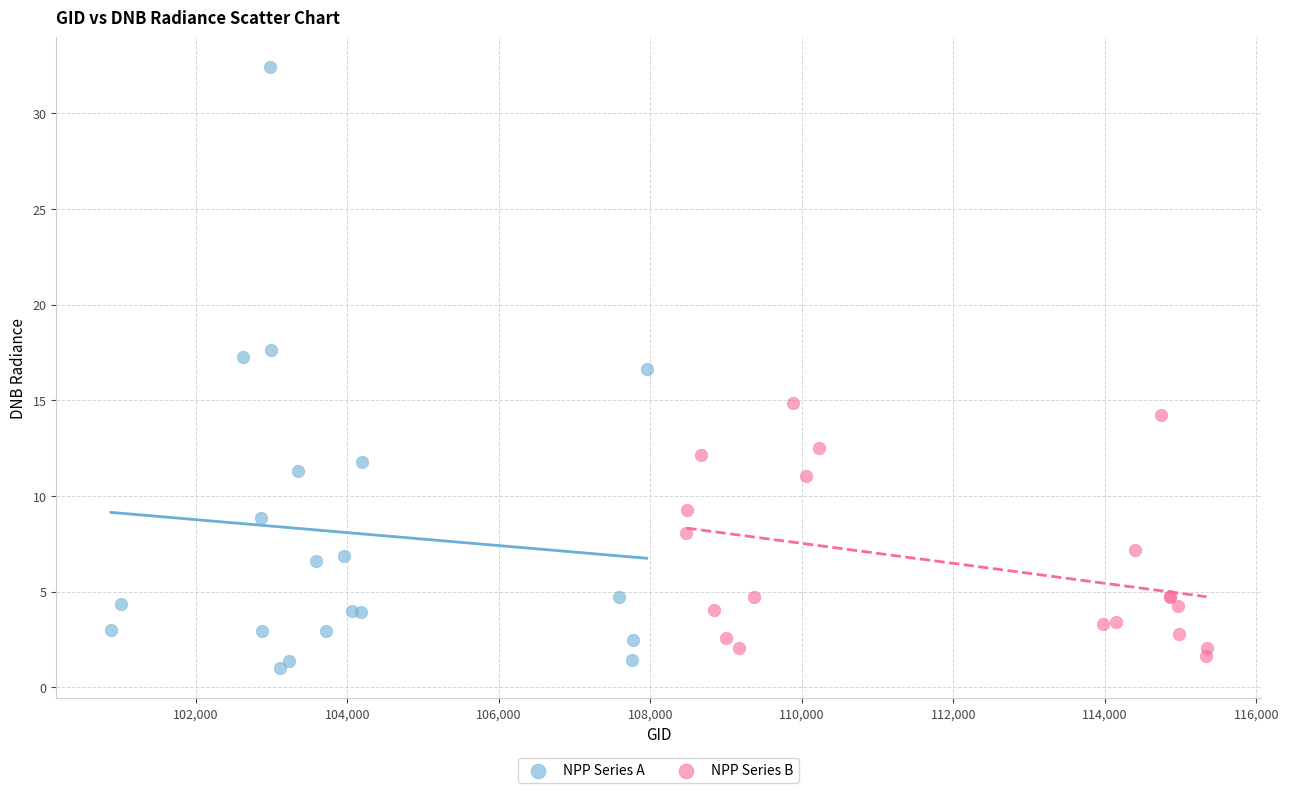

Which series contains the lowest Y value?

NPP Series A